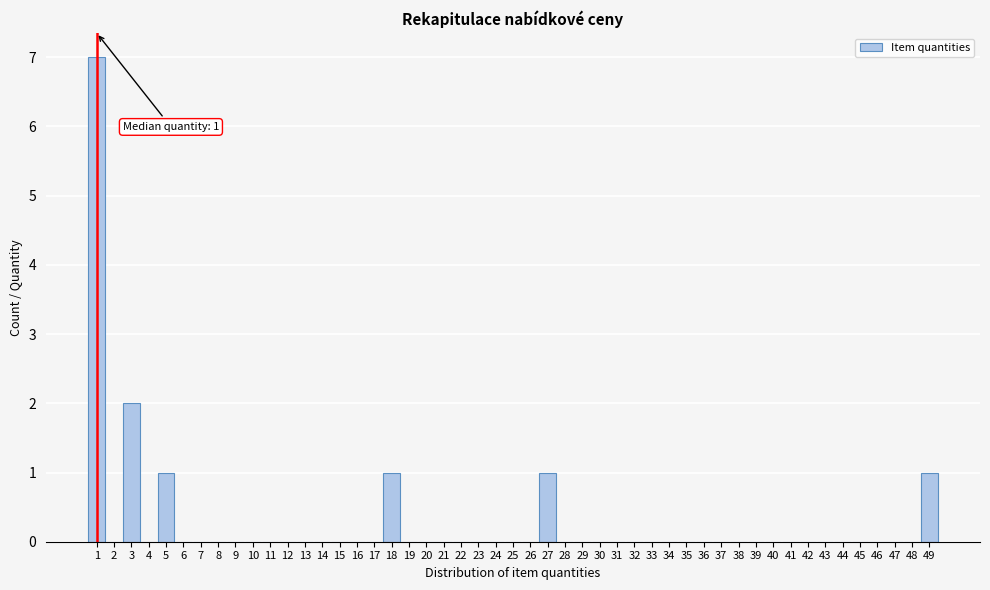

Which range on the x-axis has the tallest bar?

0.5 to 1.5